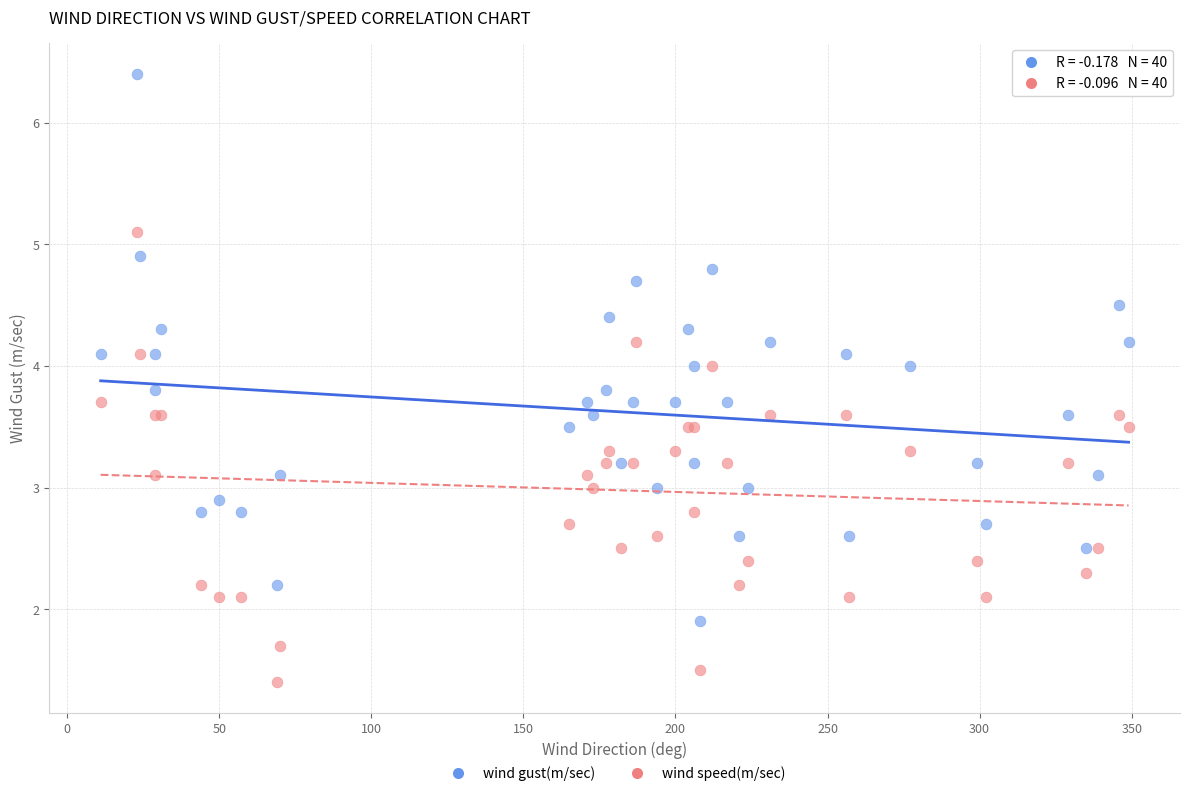

Which series has the widest spread of Y values?

wind gust(m/sec)